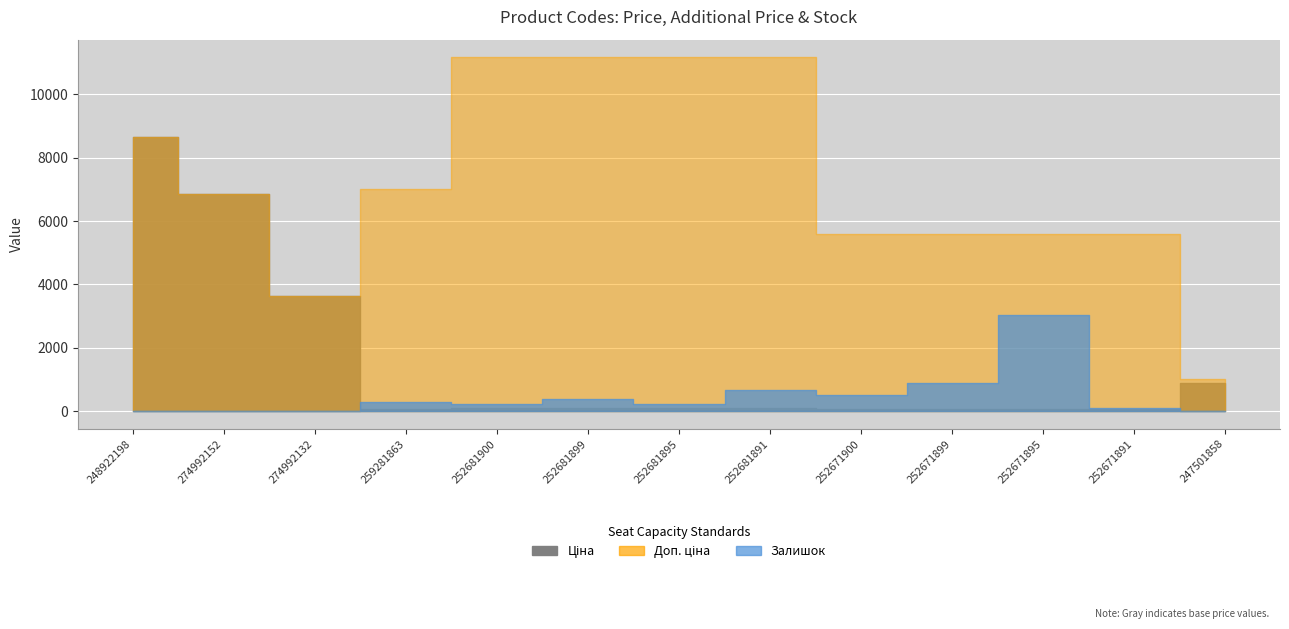

The value of Ціна at 274992132 is 5614.0. True or false?

False